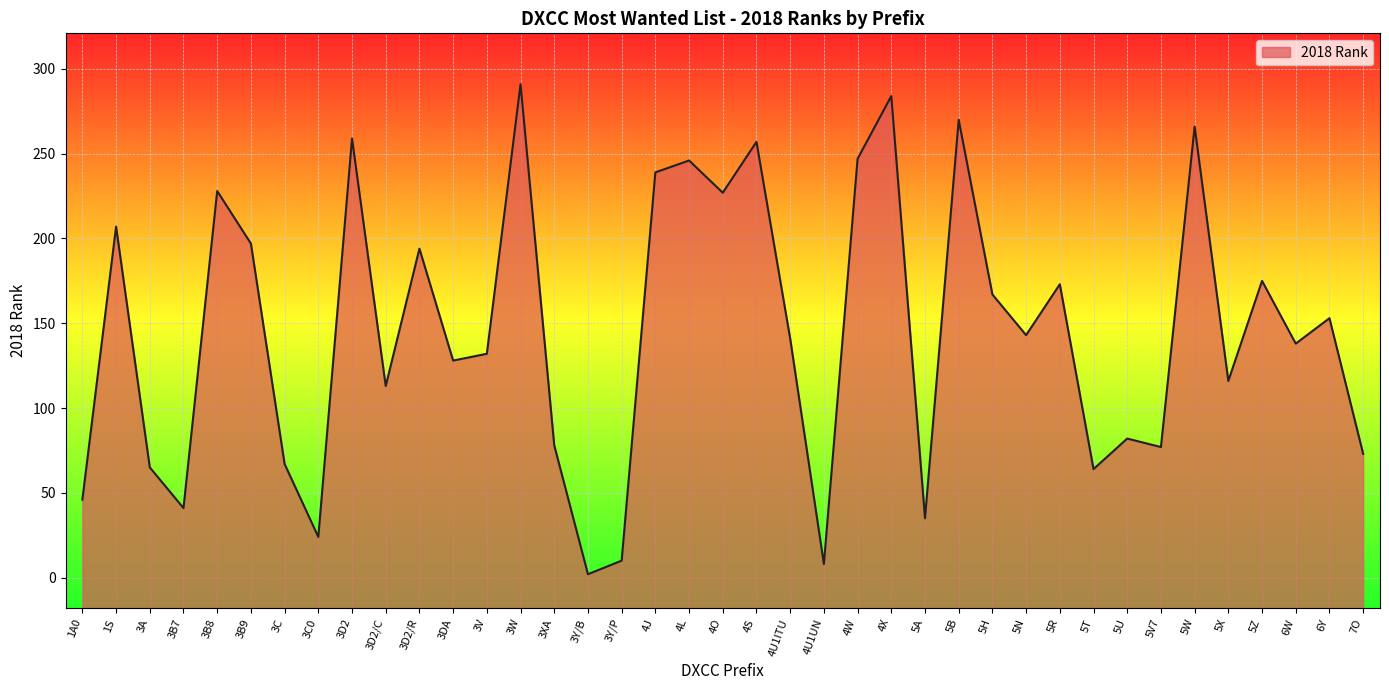

True or false: there are more than 2 points higher than both neighbors.

True